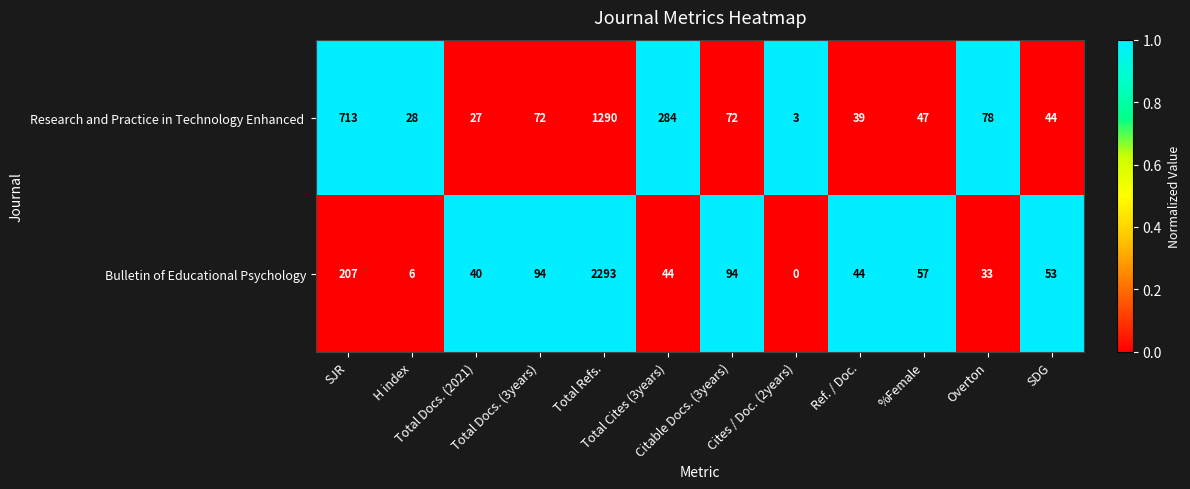

Which series has the largest range (max minus min)?

Bulletin of Educational Psychology